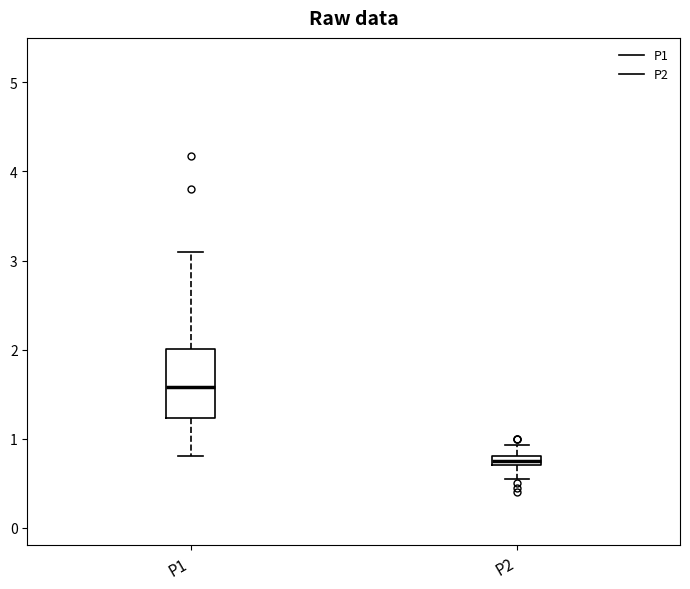

Where does the upper whisker of the box for P1 end on the y-axis? The values are not printed on the chart, so give them approximately, as read against the axis.

3.1